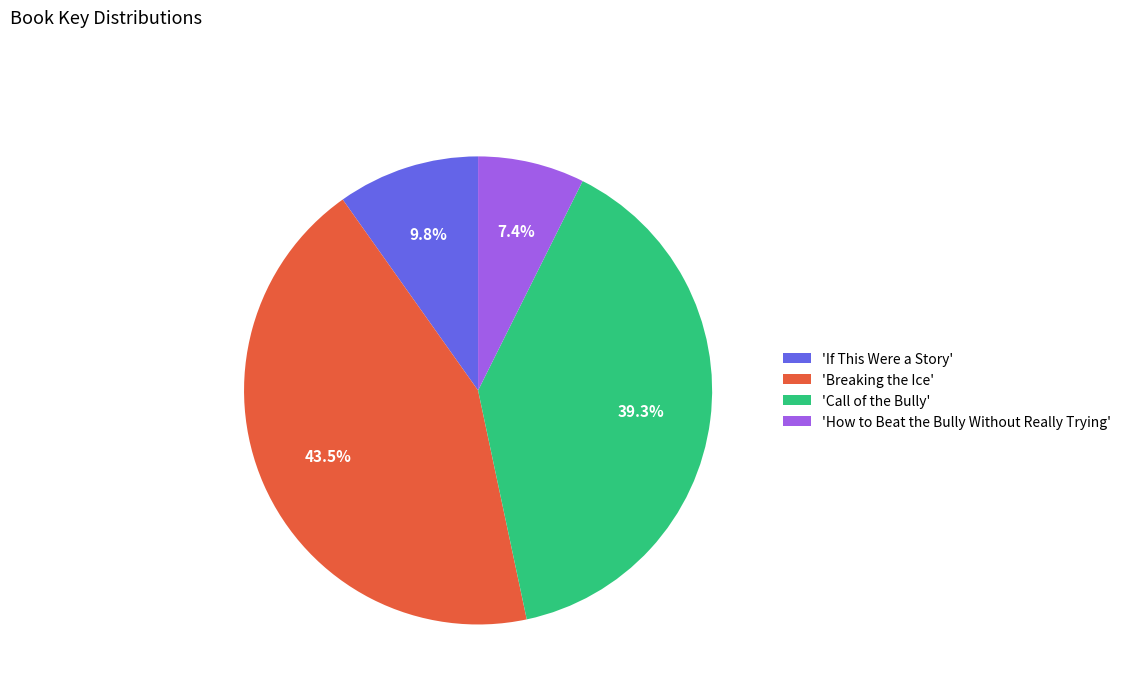

Which has a higher value, 'If This Were a Story' or 'How to Beat the Bully Without Really Trying'?

'If This Were a Story'